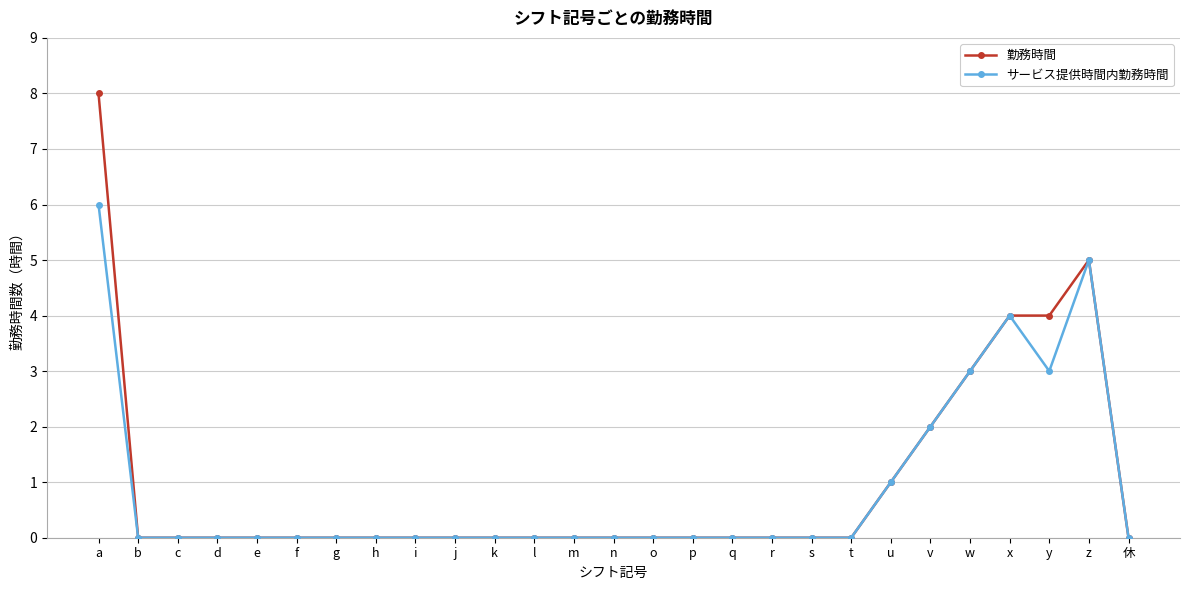

Which series has the largest range (max minus min)?

勤務時間